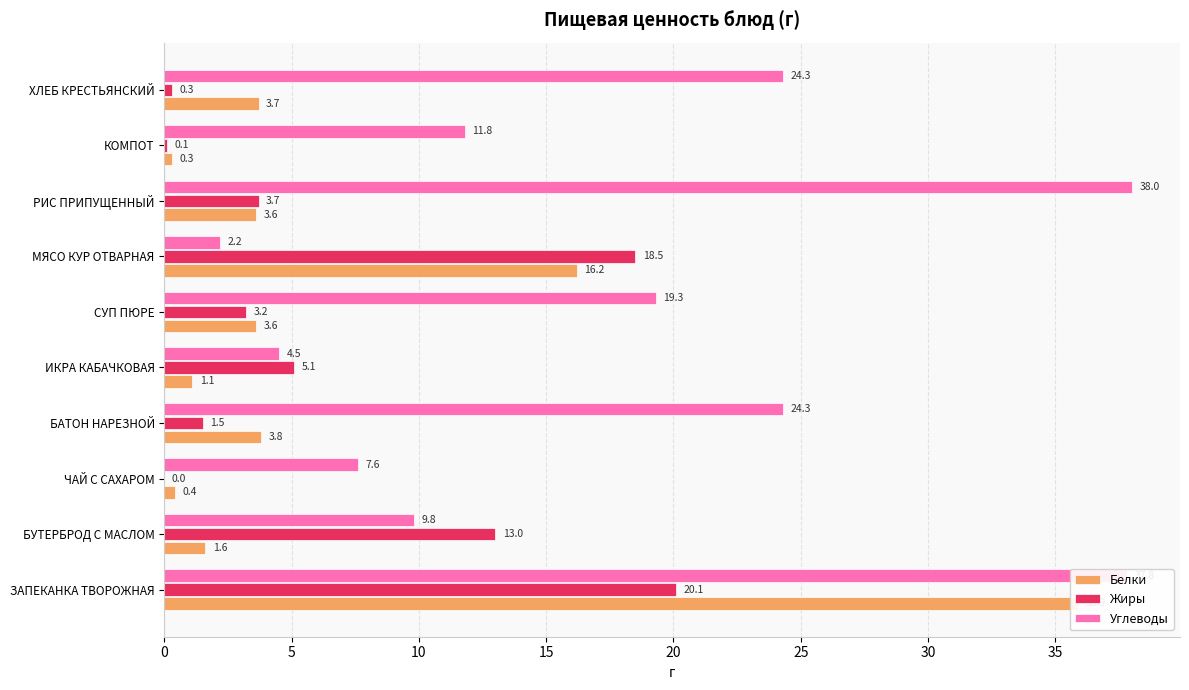

At ЧАЙ С САХАРОМ, list the series in order from largest to smallest.

Углеводы, Белки, Жиры